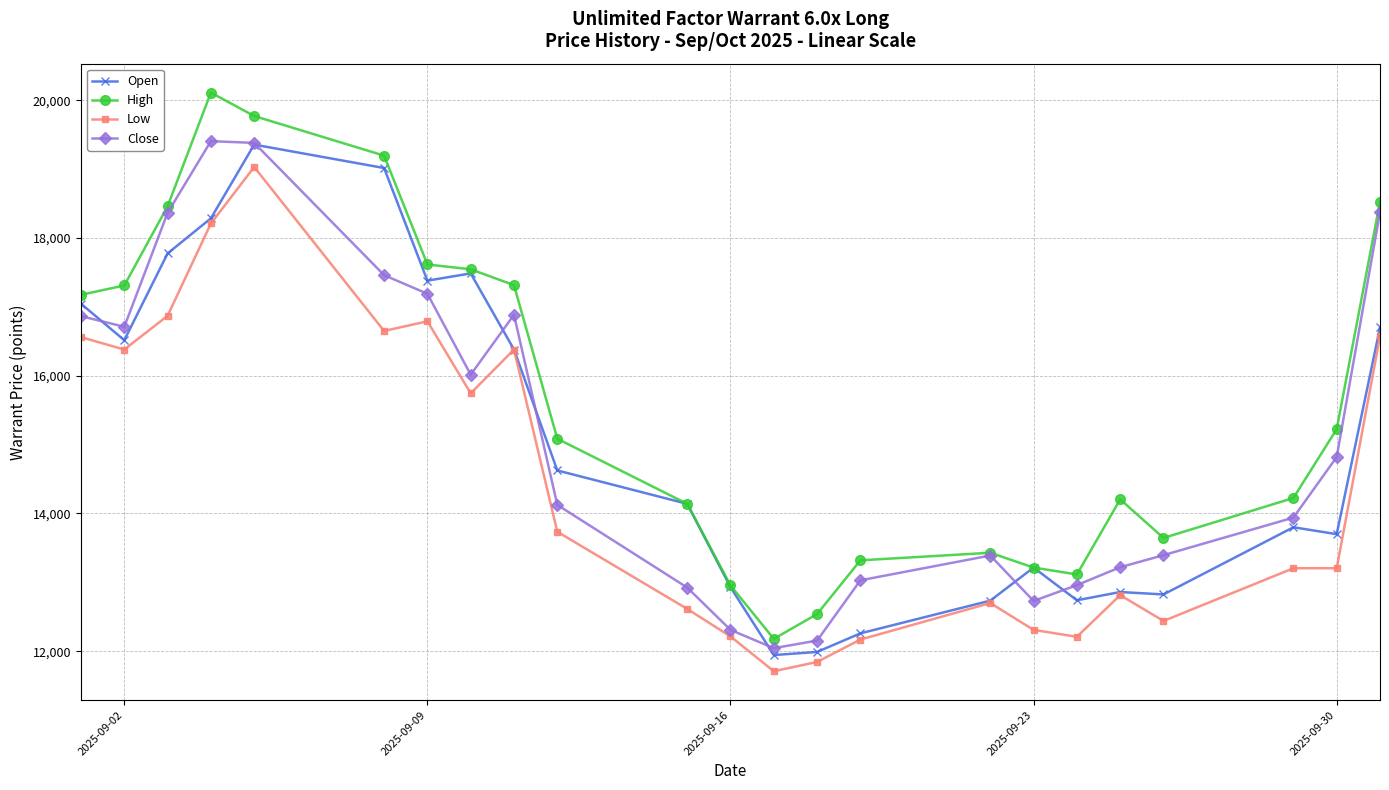

True or false: Low and High intersect in this chart.

False